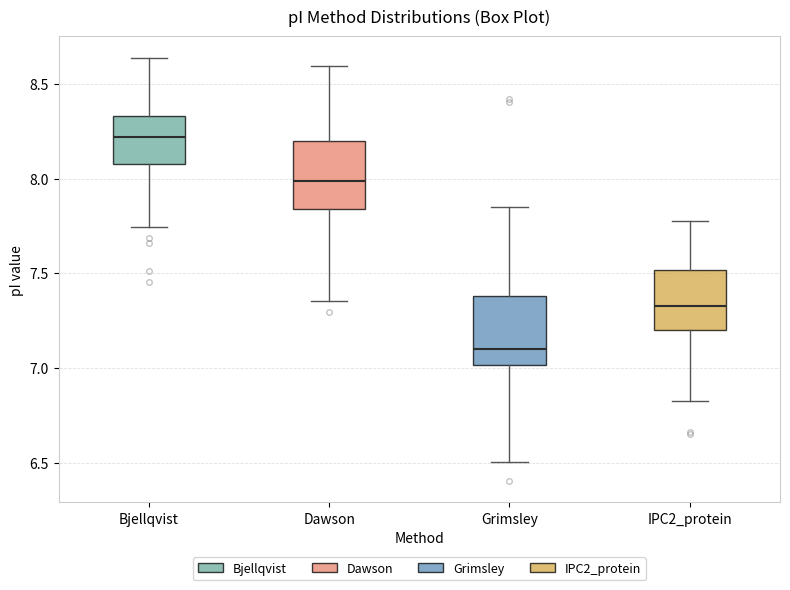

Reading left to right, transcribe this box plot: for each box, give where its median line is, the range the box spans, and where its two whiskers end, as read against the y-axis. The values are not printed on the chart, so give them approximately, as read against the axis.

Bjellqvist: median 8.20, box 8.10 to 8.35, whiskers 7.75 to 8.65
Dawson: median 8.00, box 7.85 to 8.20, whiskers 7.35 to 8.60
Grimsley: median 7.10, box 7.00 to 7.40, whiskers 6.50 to 7.85
IPC2_protein: median 7.35, box 7.20 to 7.50, whiskers 6.85 to 7.80